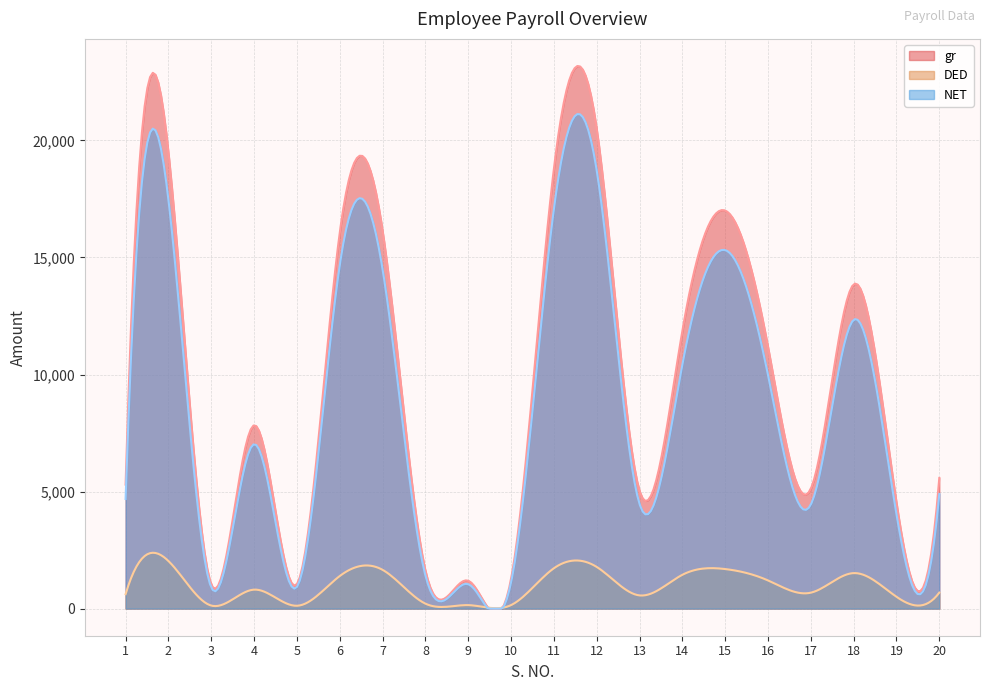

How many data points does each series have?

20